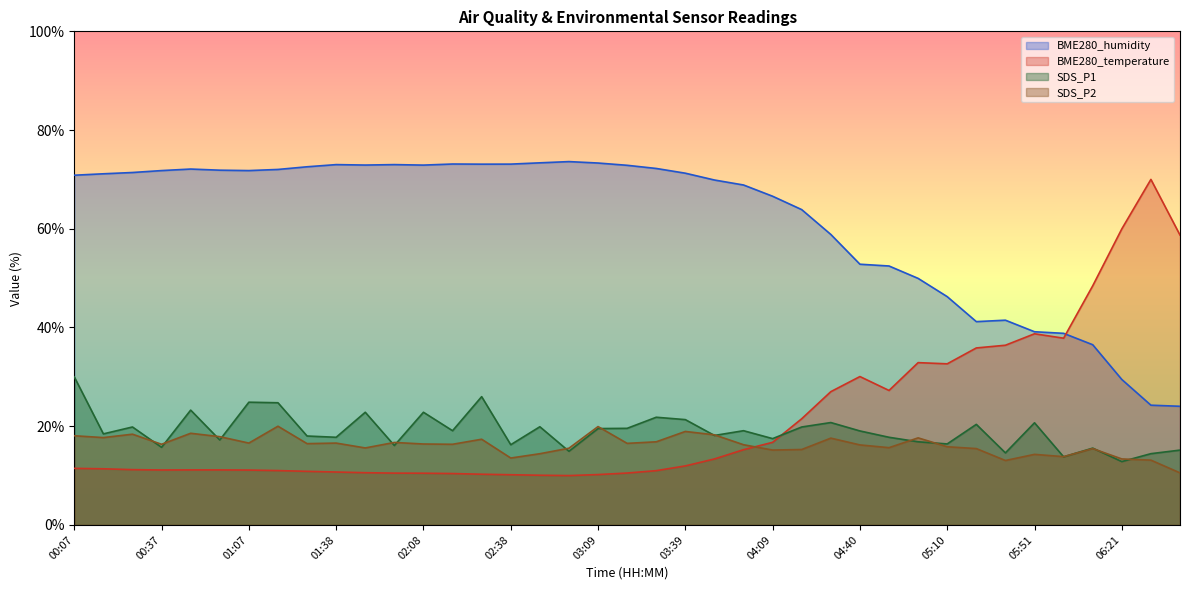

What is the difference between the SDS_P2 values at 06:21 and 04:09?

1.8